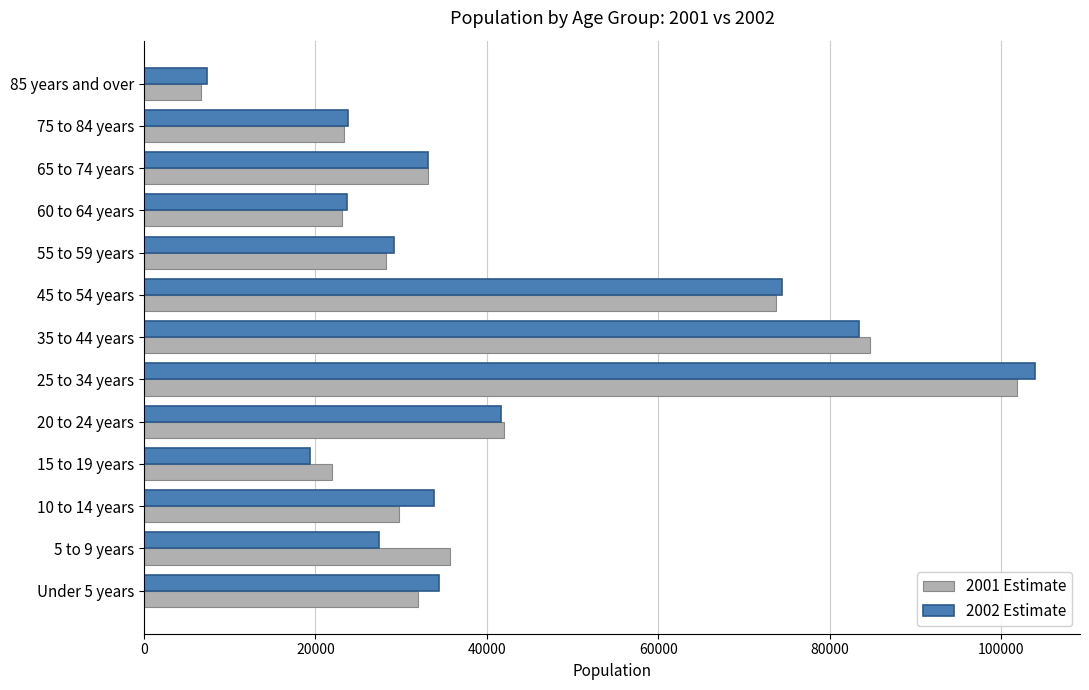

Count the number of categories in the chart.

13